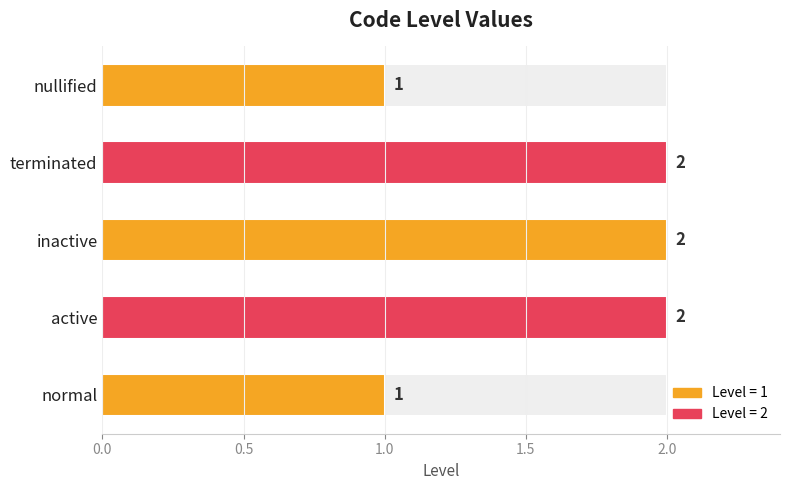

What position from the left is normal?

1